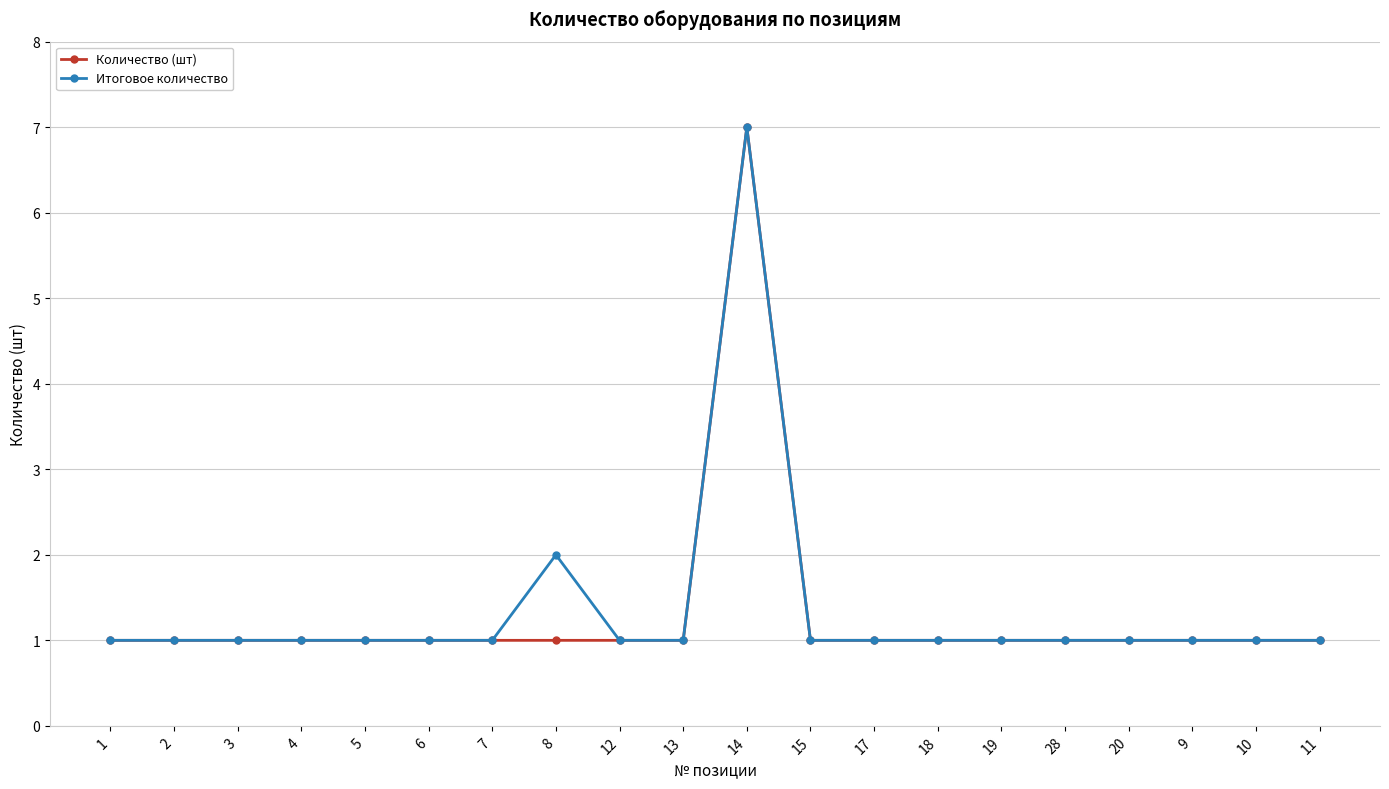

What is the label of the 14th point from the left?

18